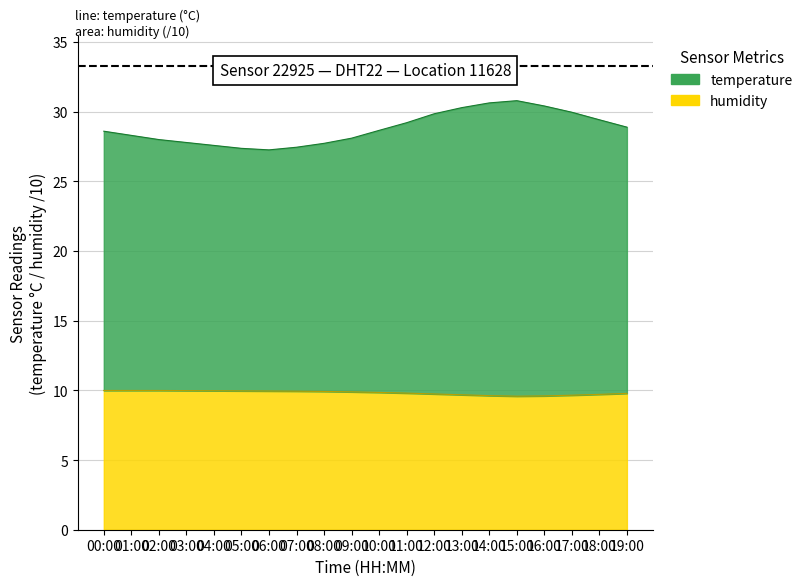

Is the value of temperature at 10:00 greater than the value of humidity at 16:00?

Yes